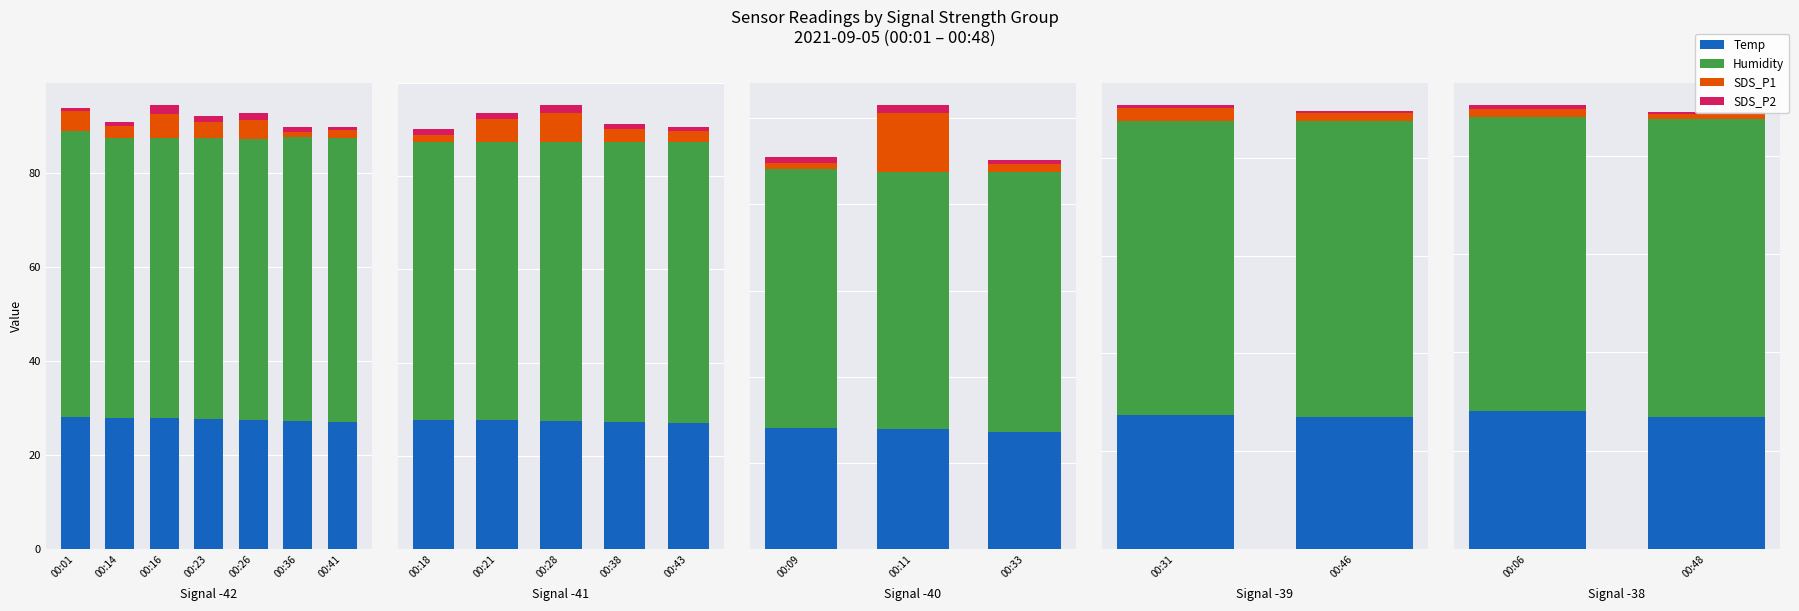

What is the minimum value for SDS_P1?

1.0